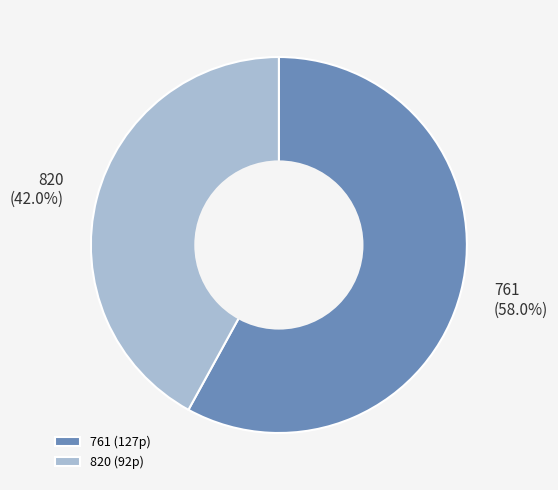

How many segments does this pie chart have?

2